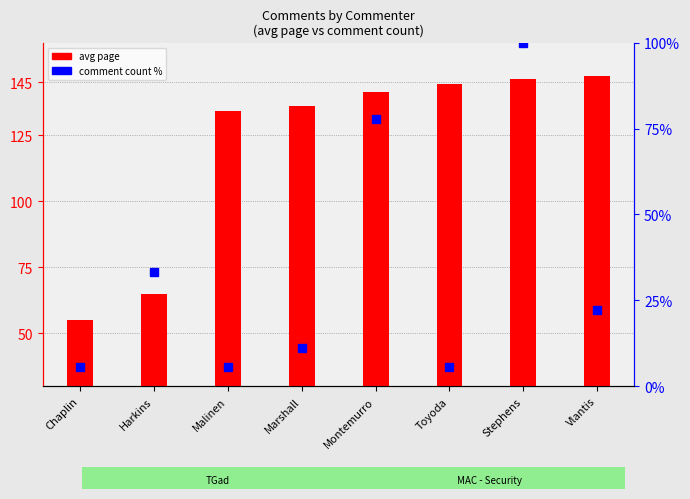

At which label does the data first exceed 22?

Harkins